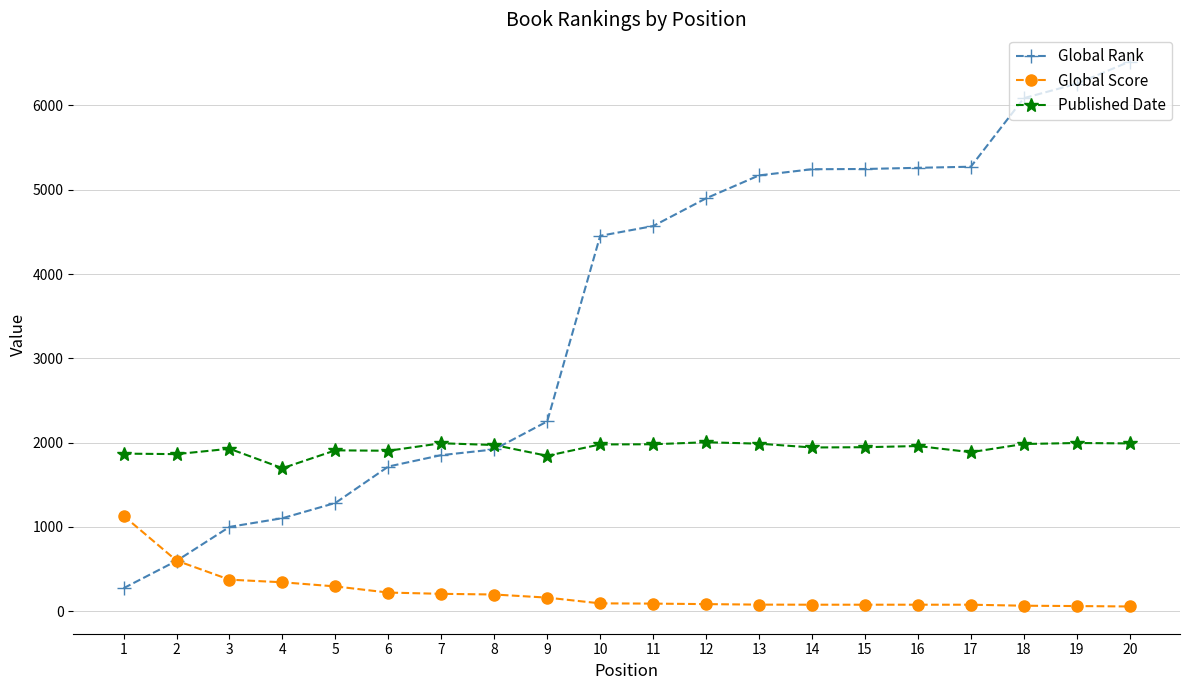

What is the total value across all series at 6?

3843